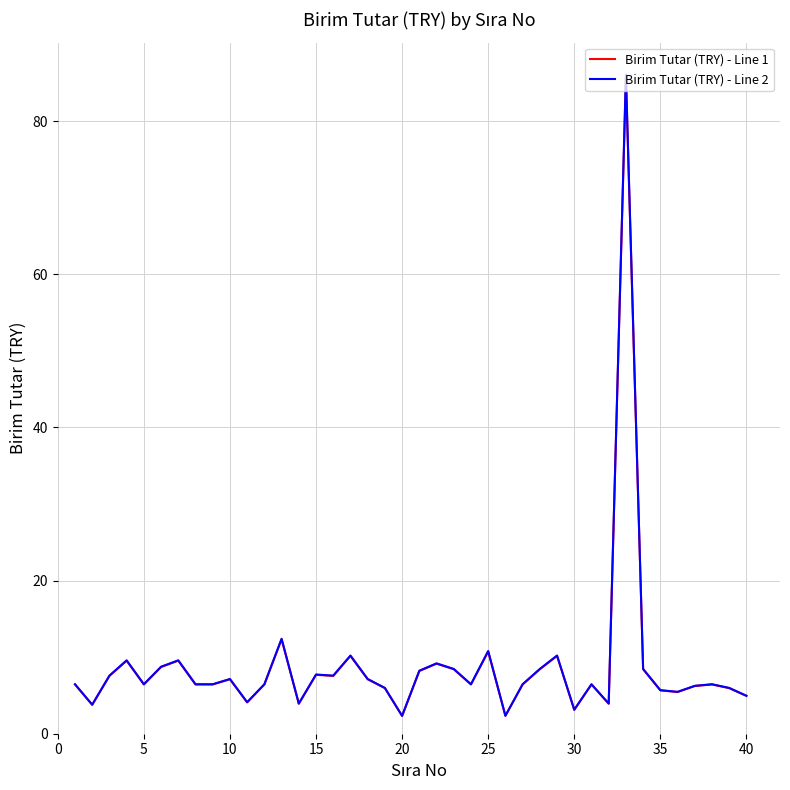

Which series has the largest range (max minus min)?

Birim Tutar (TRY) - Line 2